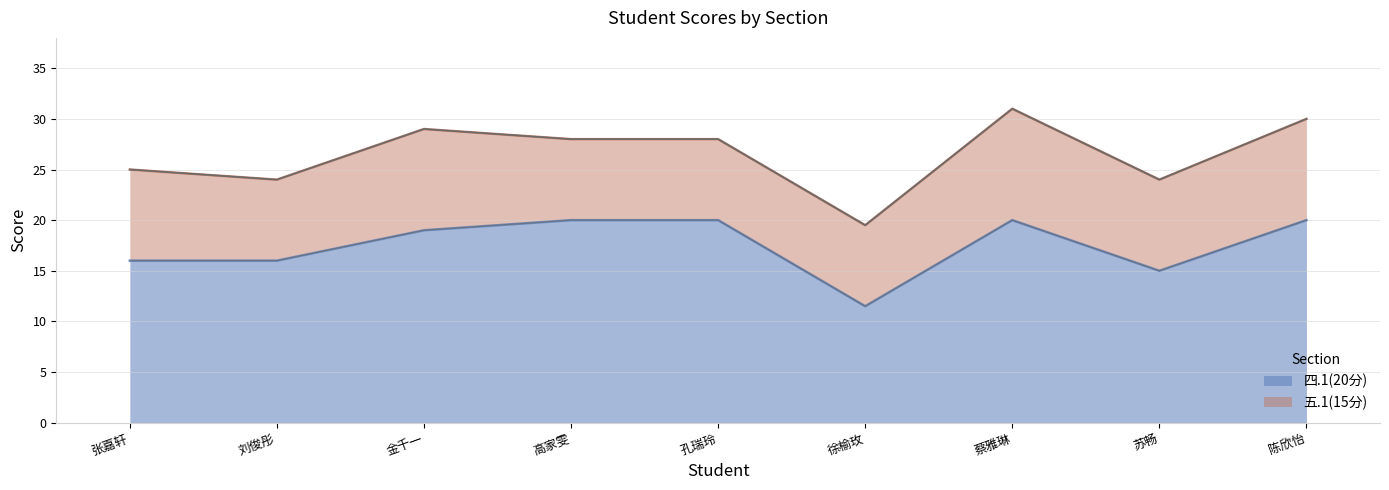

Reading left to right, what are all the values shown in this chart?

张嘉轩=16.0	刘俊彤=16.0	金千一=19.0	高家雯=20.0	孔瑞玲=20.0	徐榆玫=11.5	蔡雅琳=20.0	苏畅=15.0	陈欣怡=20.0